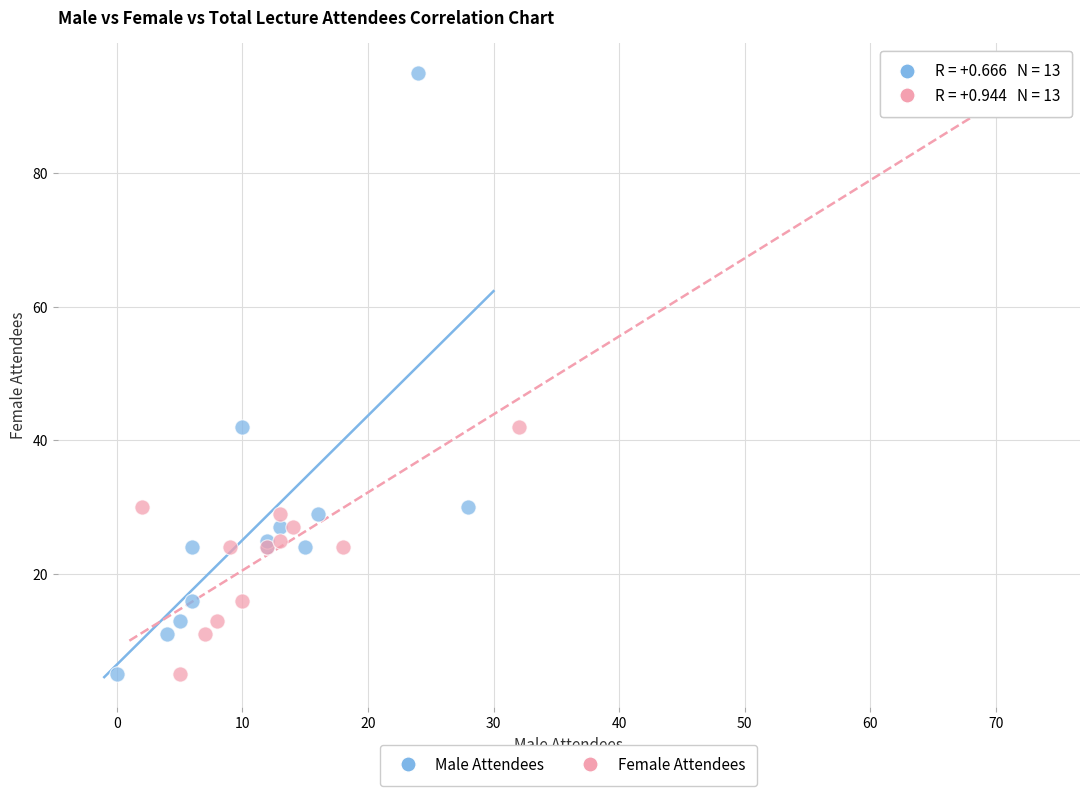

What are all the series names shown in the legend?

Male Attendees, Female Attendees